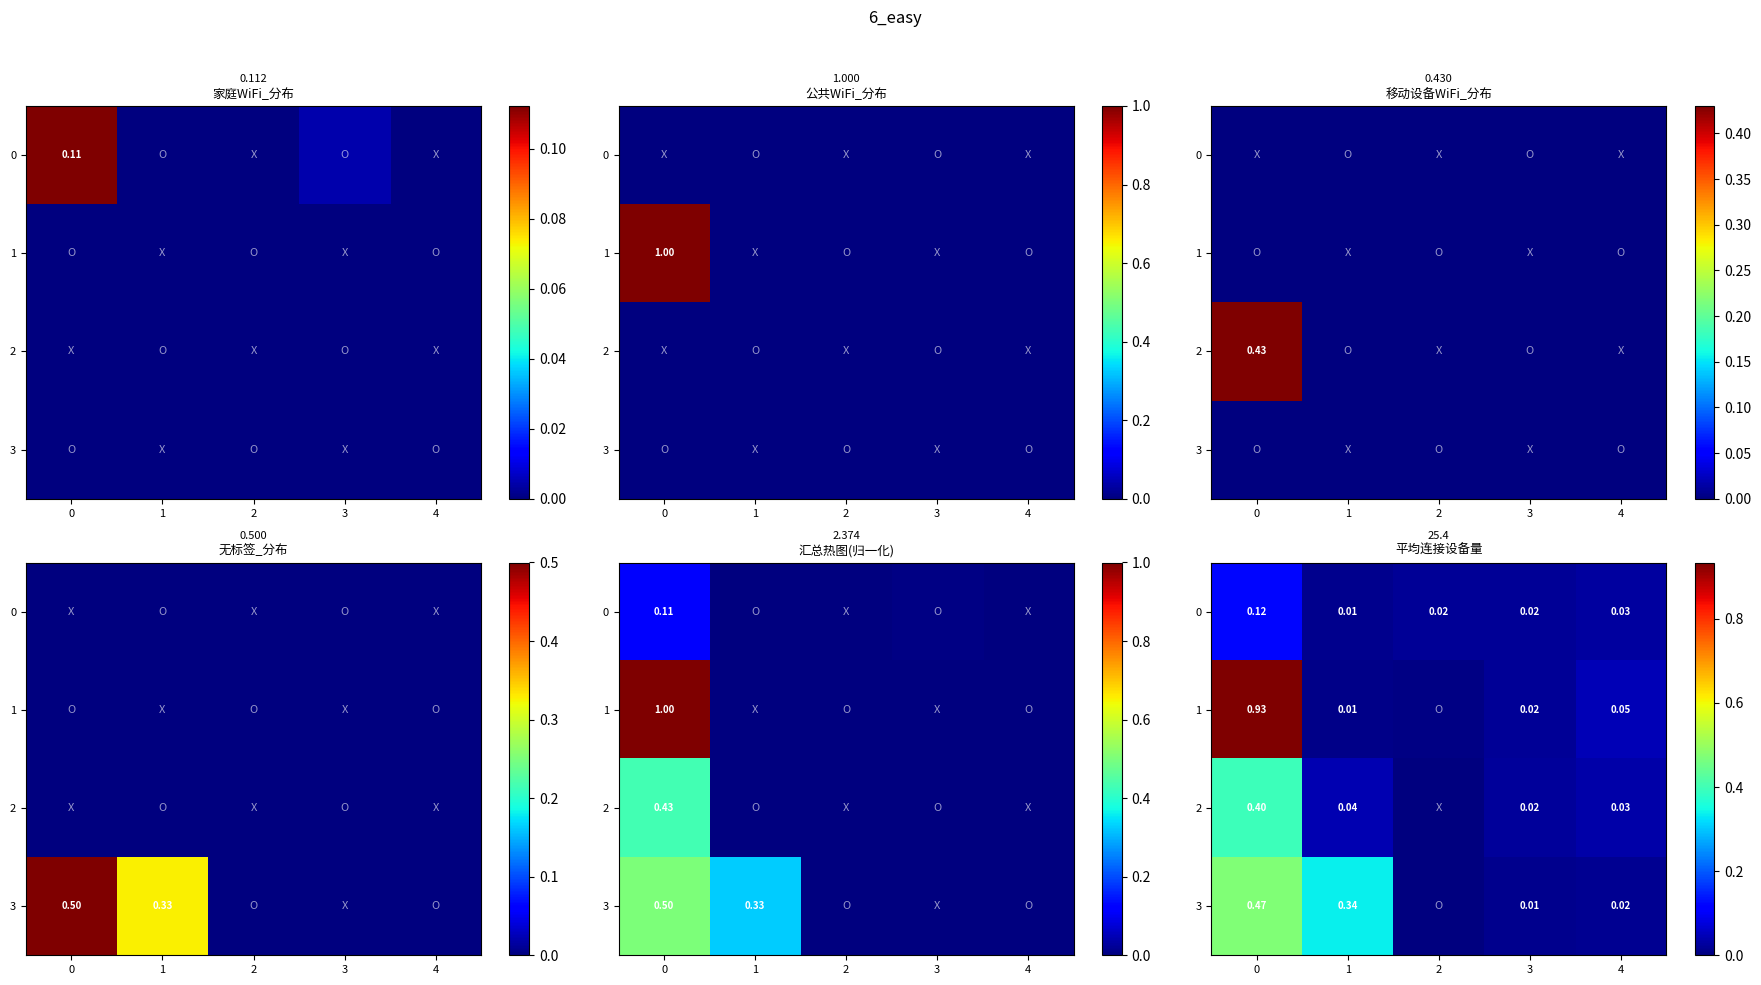

Which label corresponds to the smallest value in the chart?

2